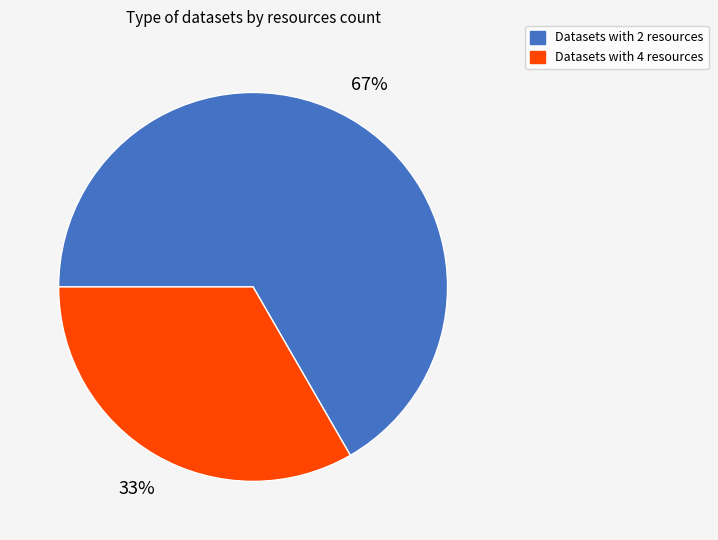

To the nearest percent, what is the average slice percentage?

50%